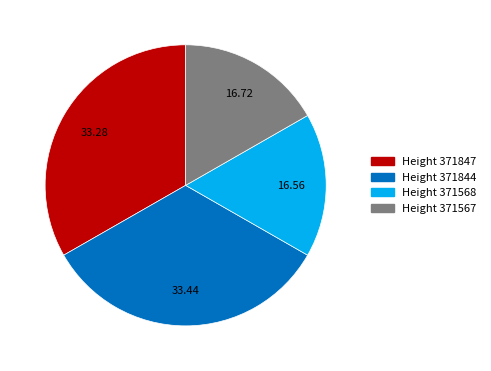

Does any single category account for the majority?

No